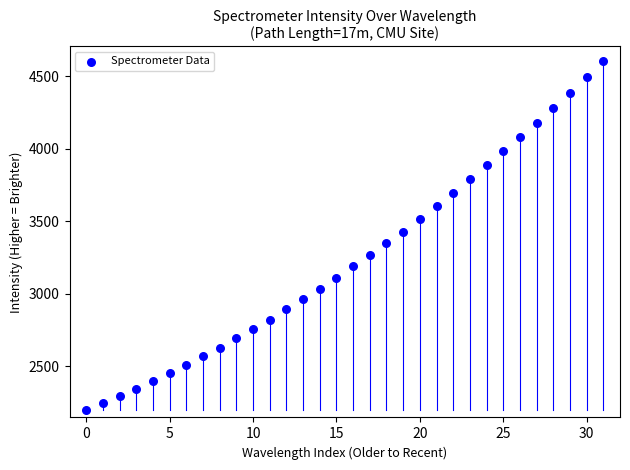

What is the range of Y values (max minus min)?

2411.9